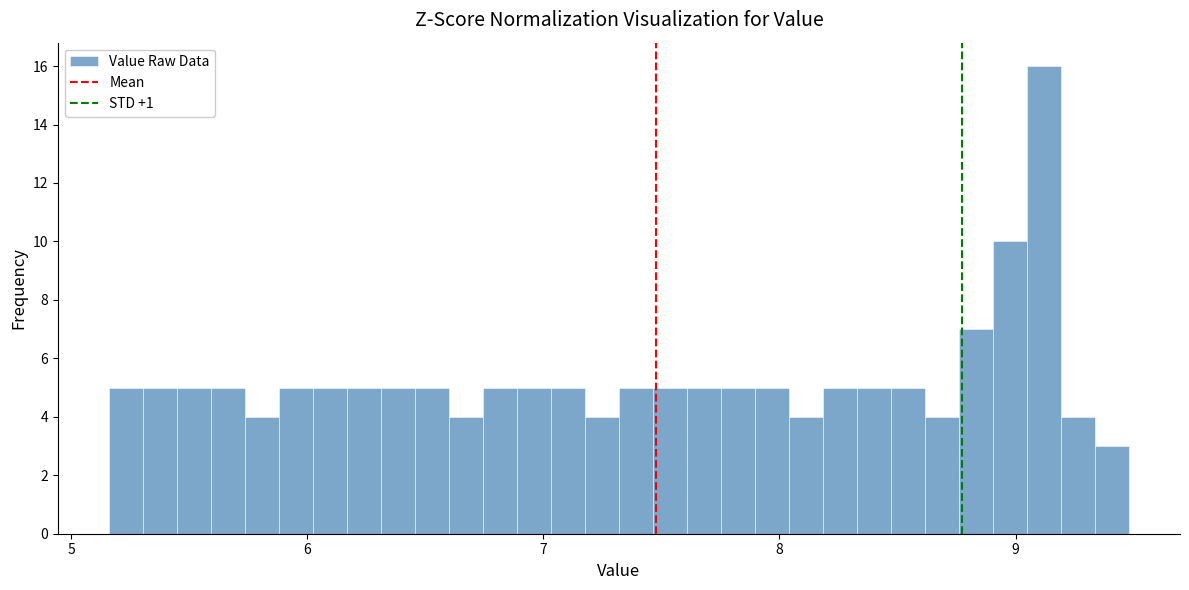

Read against the x-axis, roughly where is the centre of the tallest bar?

9.1